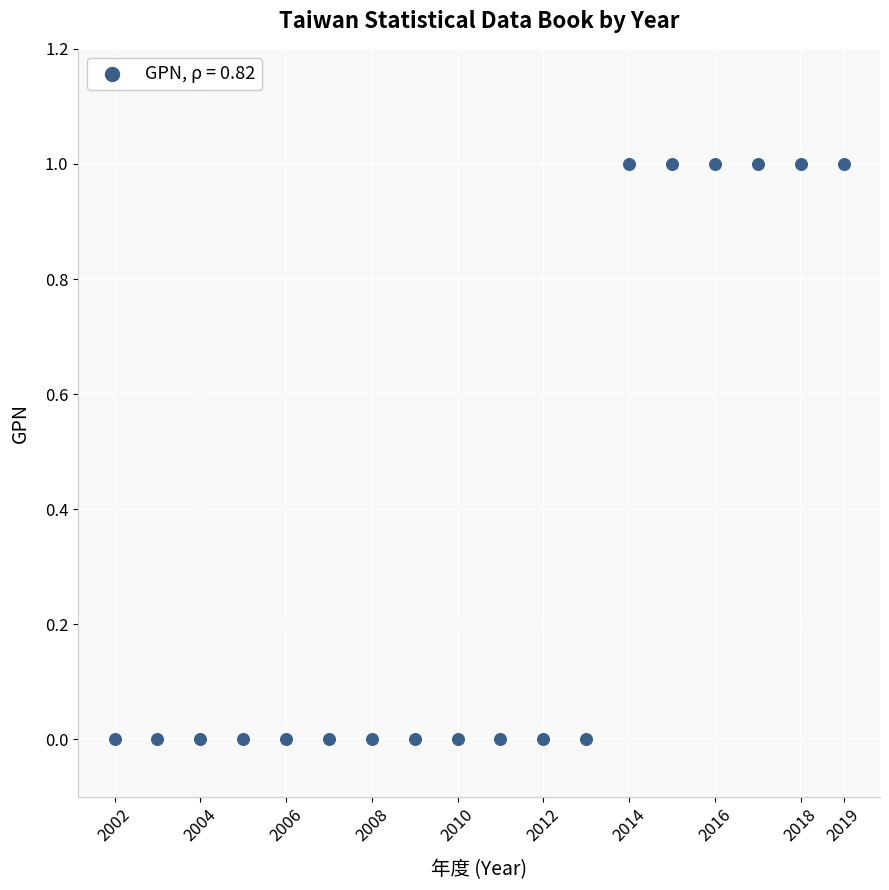

What is the range of X values (max minus min)?

17